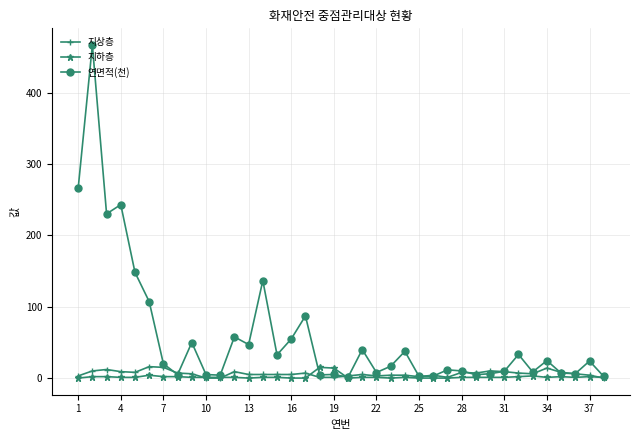

What is the highest value of the 지상층 series?

16.0